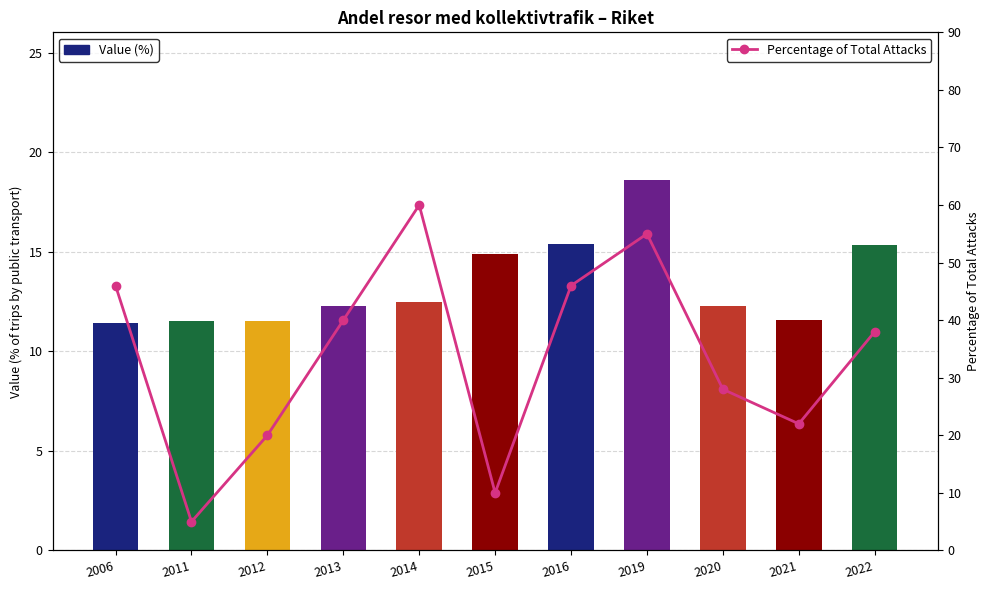

What is the total value across all series at 2012?

31.5